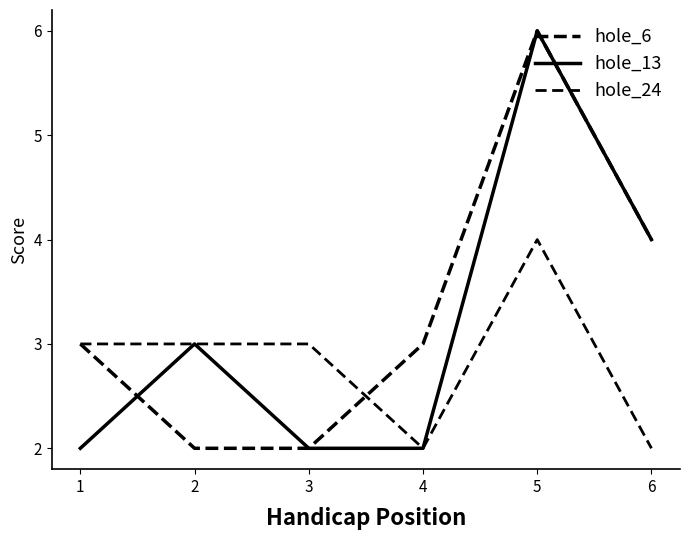

How many distinct data groups are displayed?

3